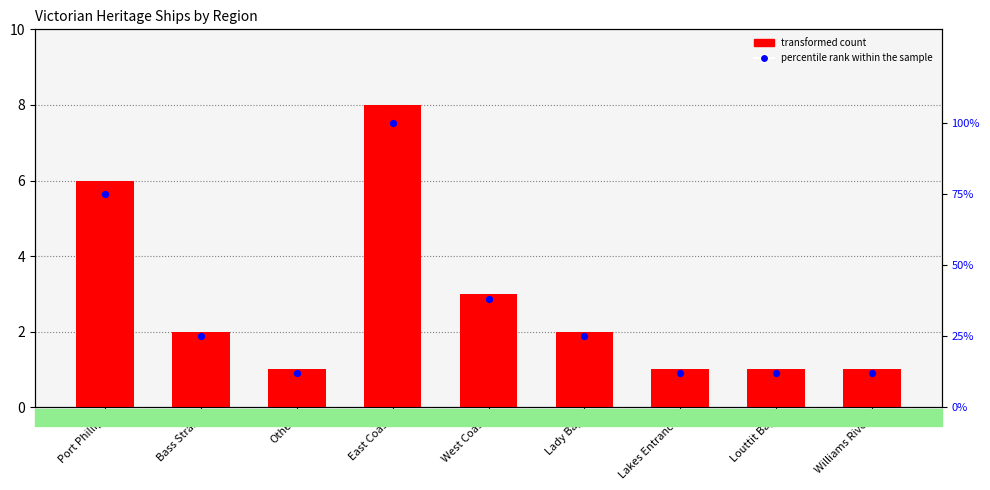

At how many categories does at least one series exceed 47?

2